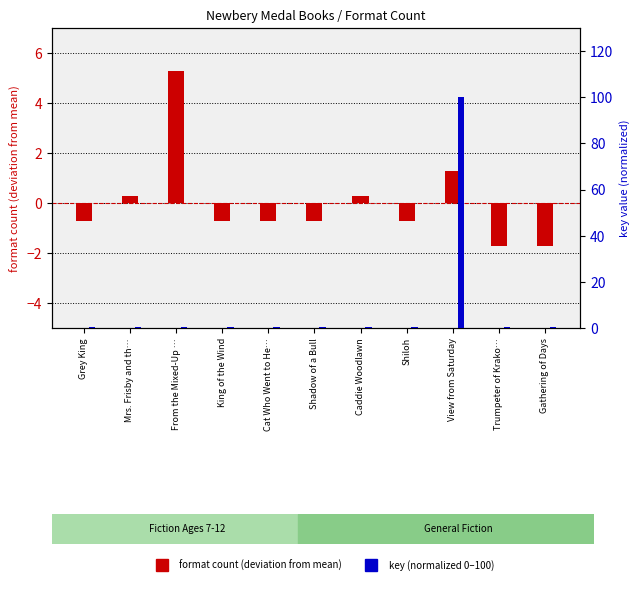

What is the difference between the maximum and second lowest values in the key (normalized 0-100) series?

99.5